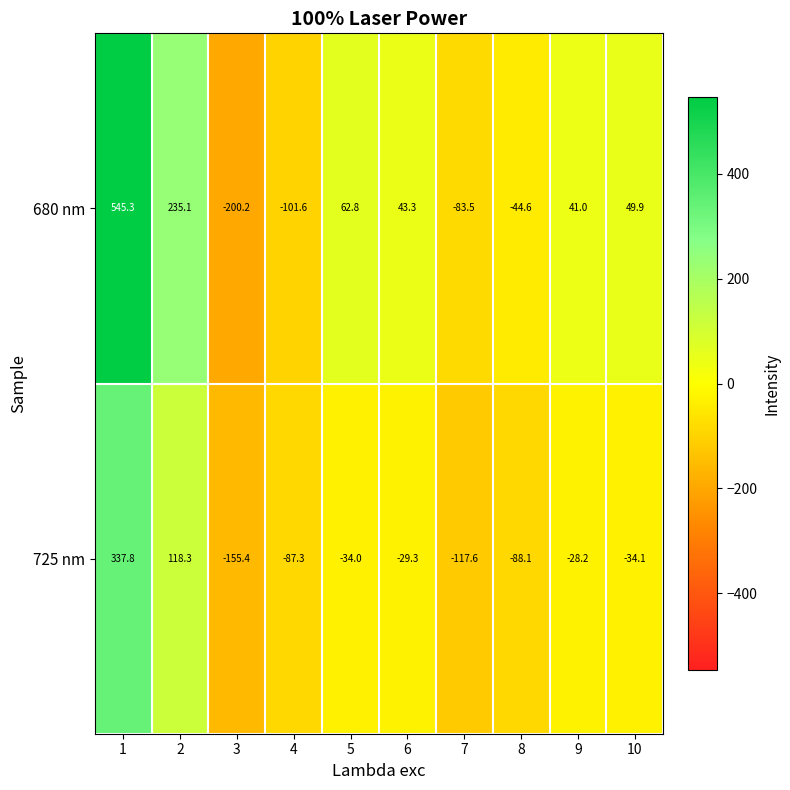

Reading right to left, transcribe all the data shown in this chart.

680 nm: 49.9	41.0	-44.6	-83.5	43.3	62.8	-101.6	-200.2	235.1	545.3
725 nm: -34.1	-28.2	-88.1	-117.6	-29.3	-34.0	-87.3	-155.4	118.3	337.8